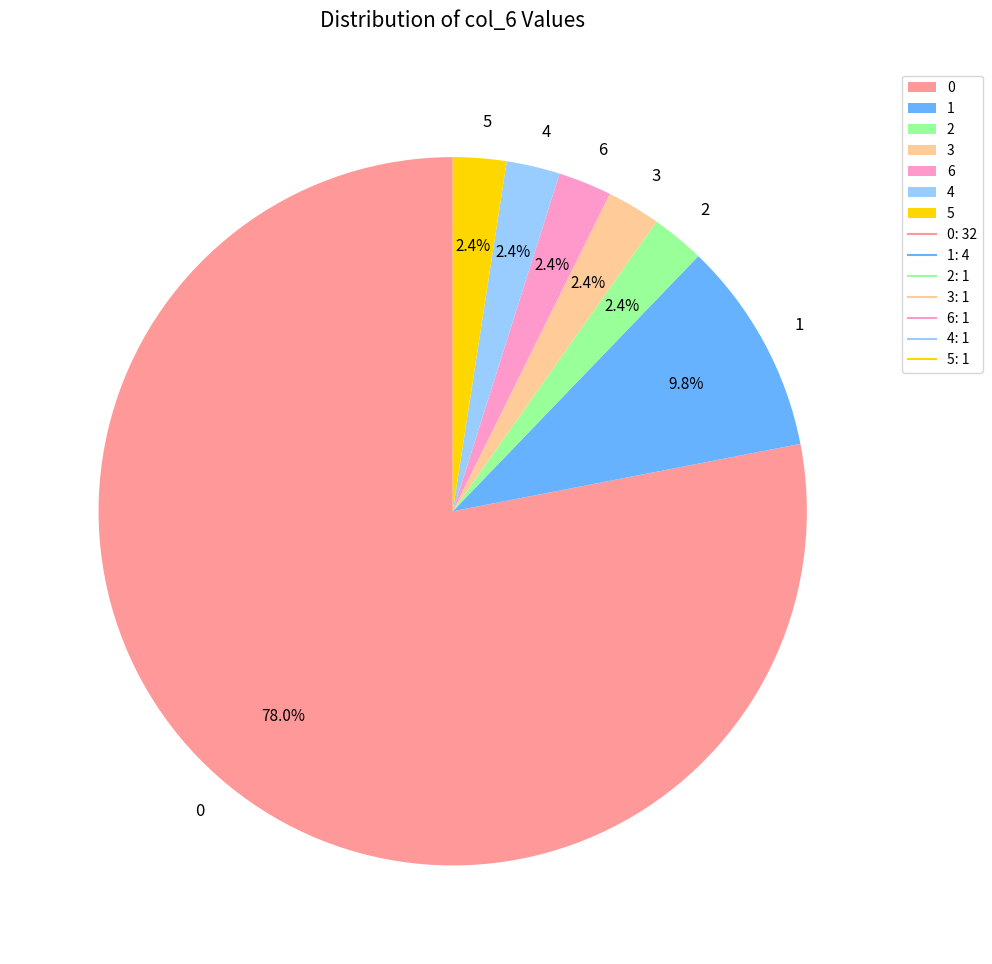

Do 3 and 4 together represent more than half of the pie?

No